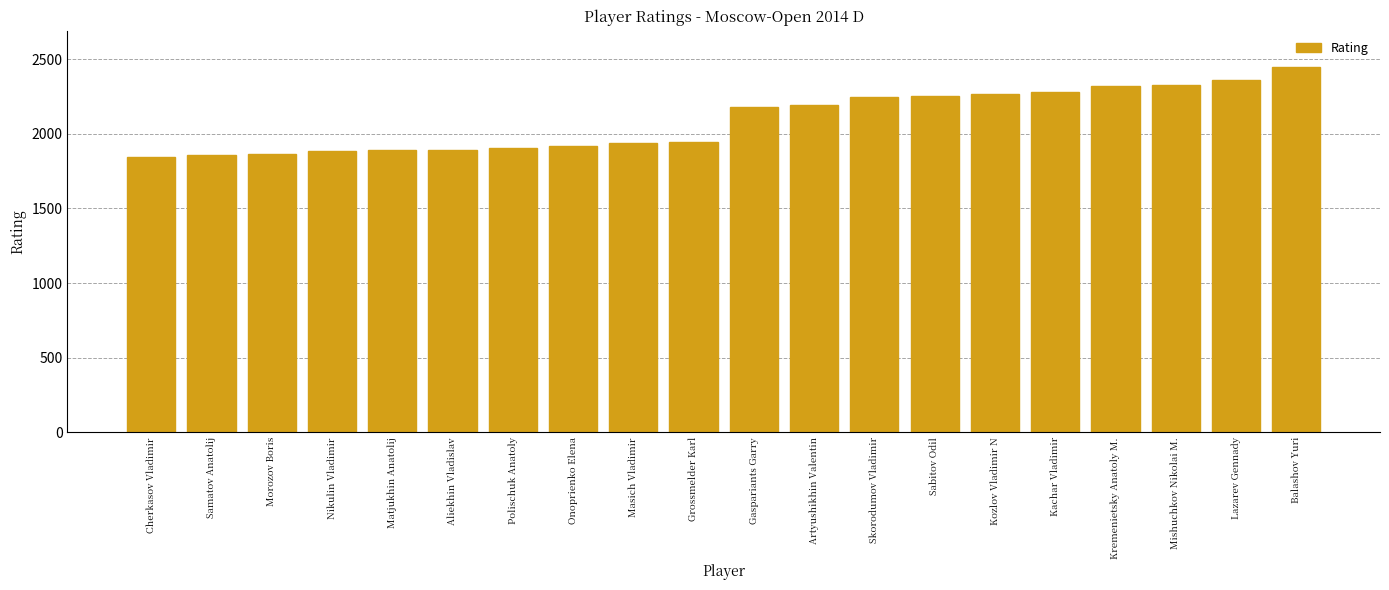

How many distinct data groups are displayed?

1